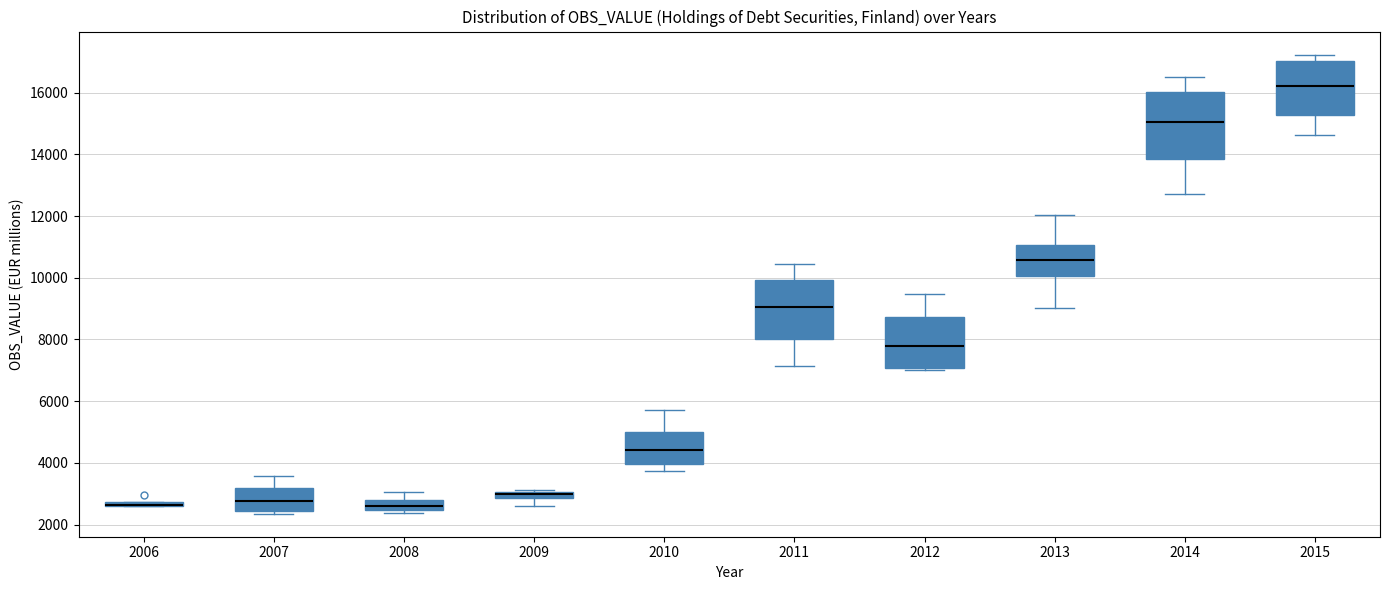

Where does the upper whisker of the box at x = 2011 end on the y-axis? The values are not printed on the chart, so give them approximately, as read against the axis.

10400